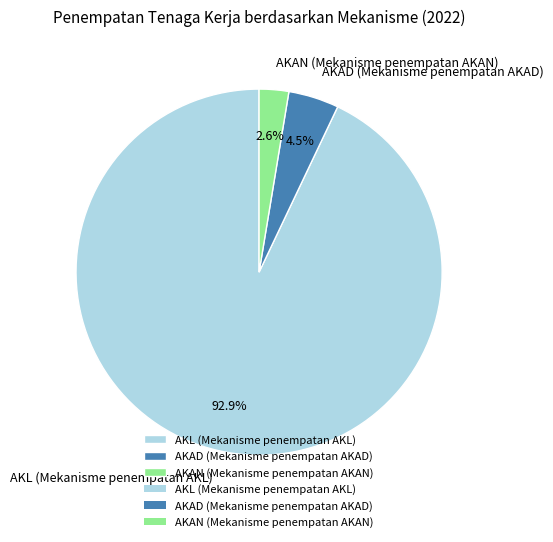

Approximately how many times larger is the value at AKAD (Mekanisme penempatan AKAD) compared to AKAN (Mekanisme penempatan AKAN)?

1.7